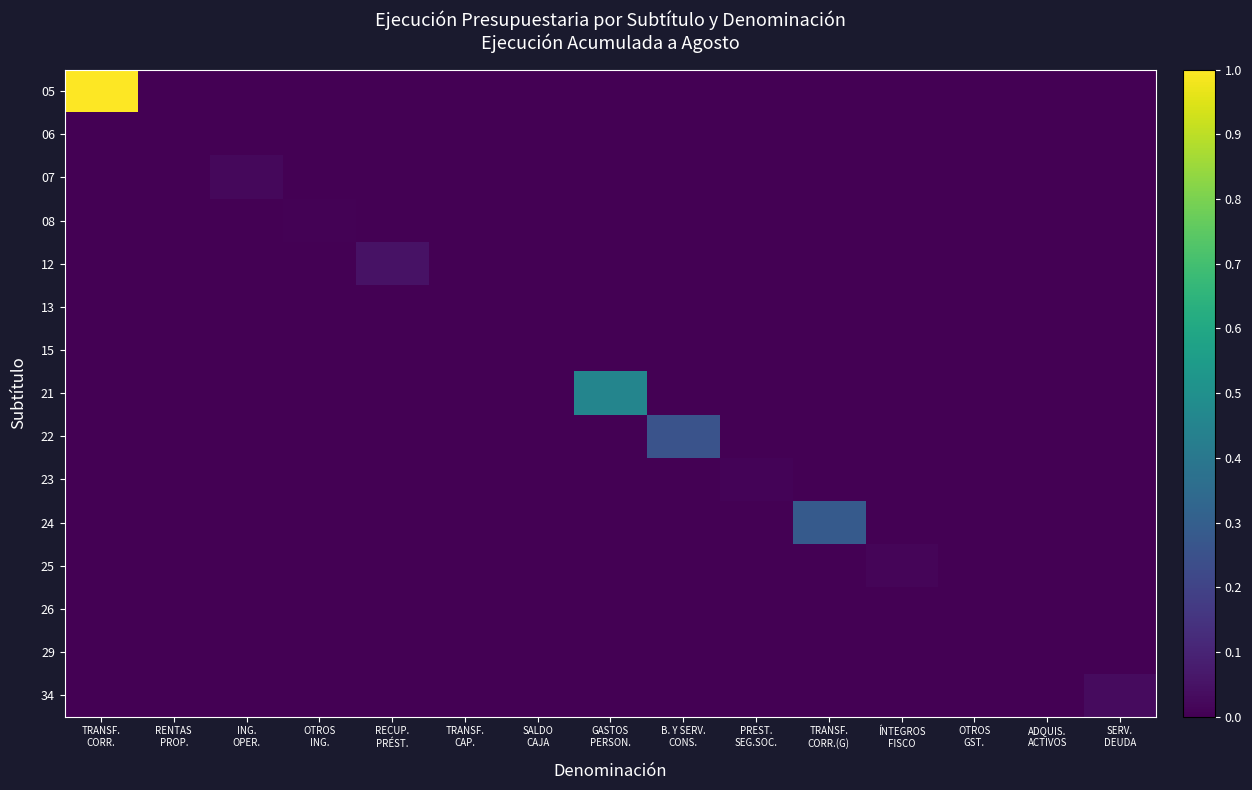

At RECUP. PRÉST., list the series in order from smallest to largest.

05, 06, 07, 08, 13, 15, 21, 22, 23, 24, 25, 26, 29, 34, 12